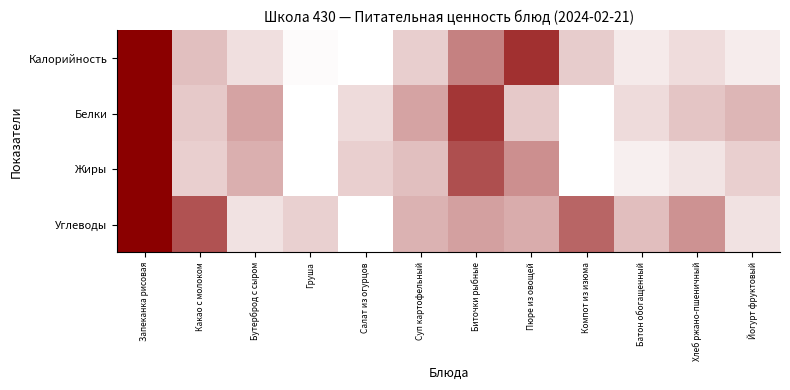

At how many categories does at least one series exceed 0?

12